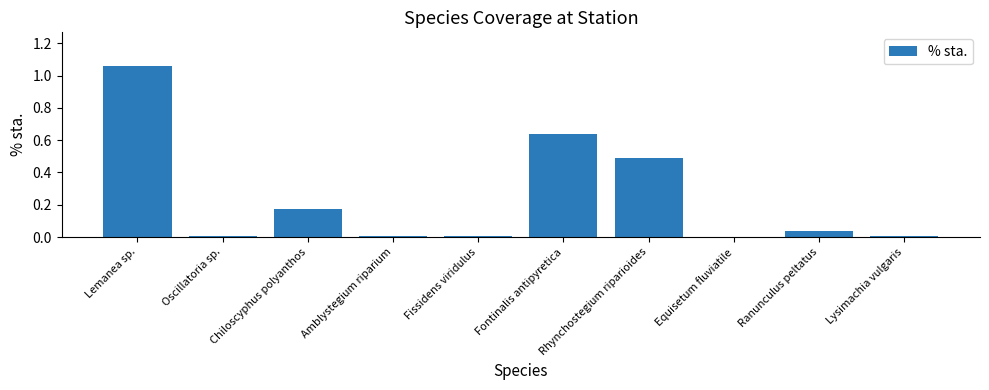

True or false: the data shows 0.0 at Oscillatoria sp..

True